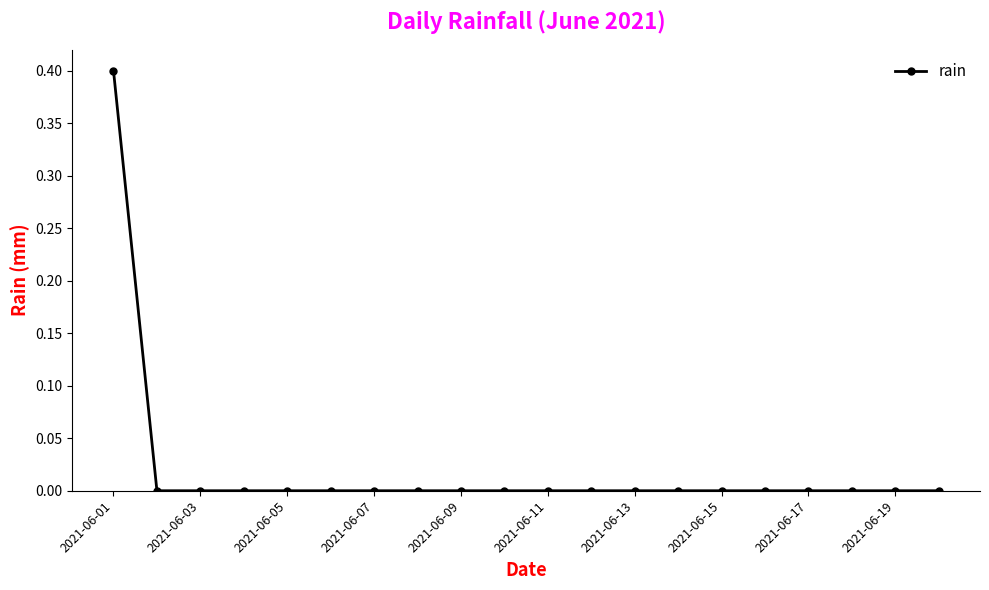

What is the maximum value shown in the chart?

0.4